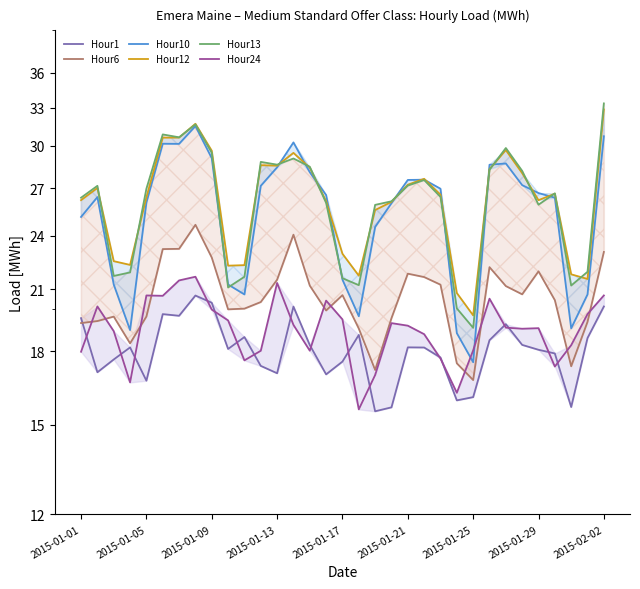

After their last crossing, which series has the higher values: Hour6 or Hour24?

Hour6